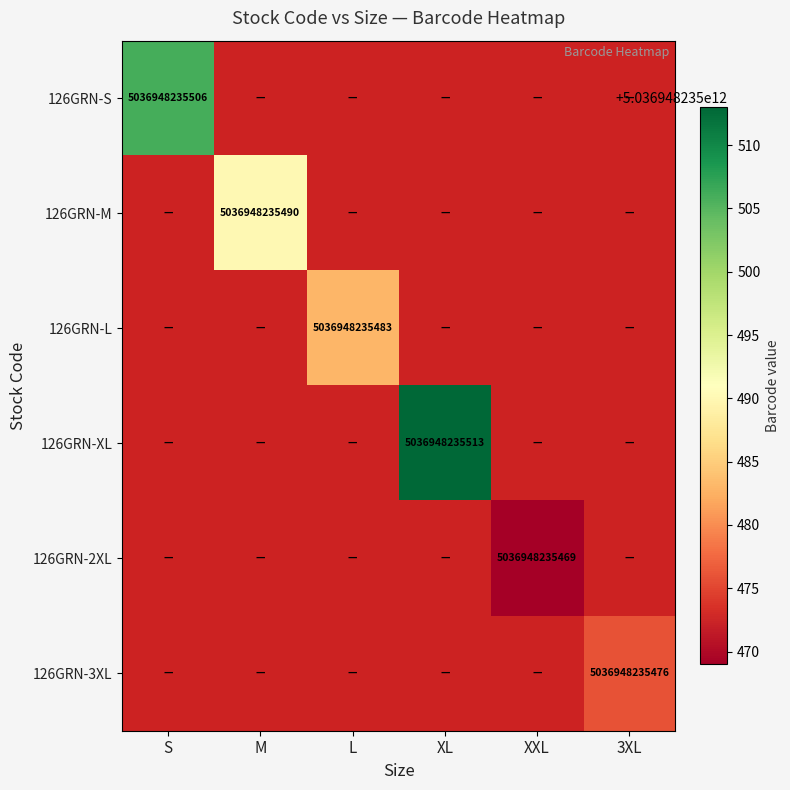

What is the spread (max minus min) of values at M?

5036948235490